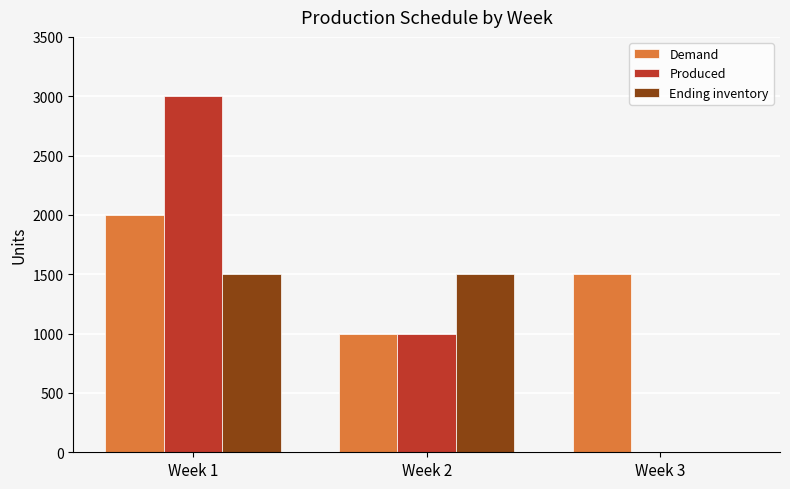

How many categories are shown in the chart?

3